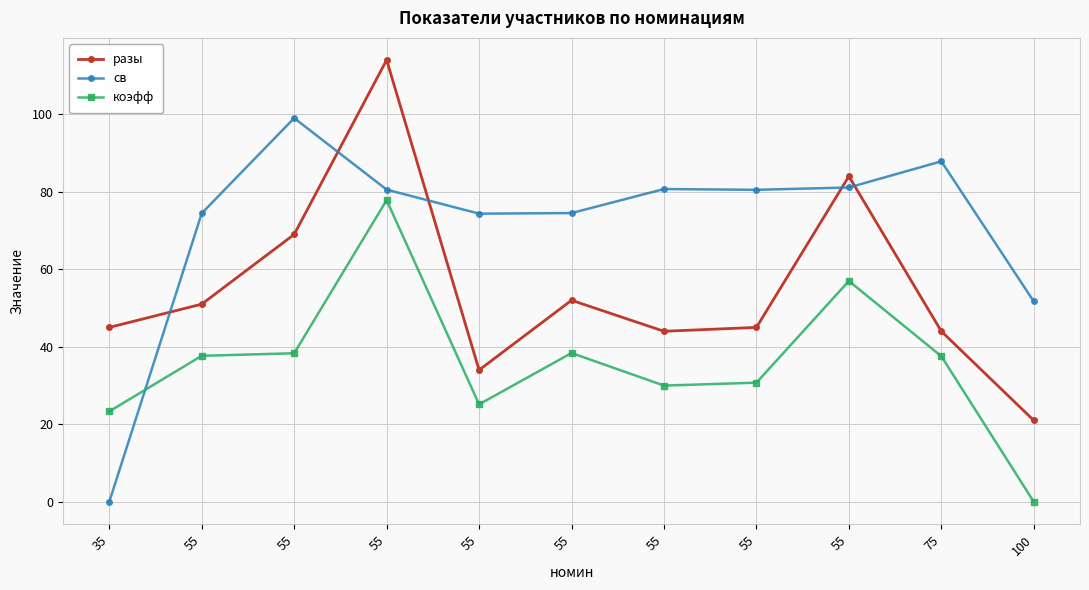

How many times do коэфф and св cross each other?

1